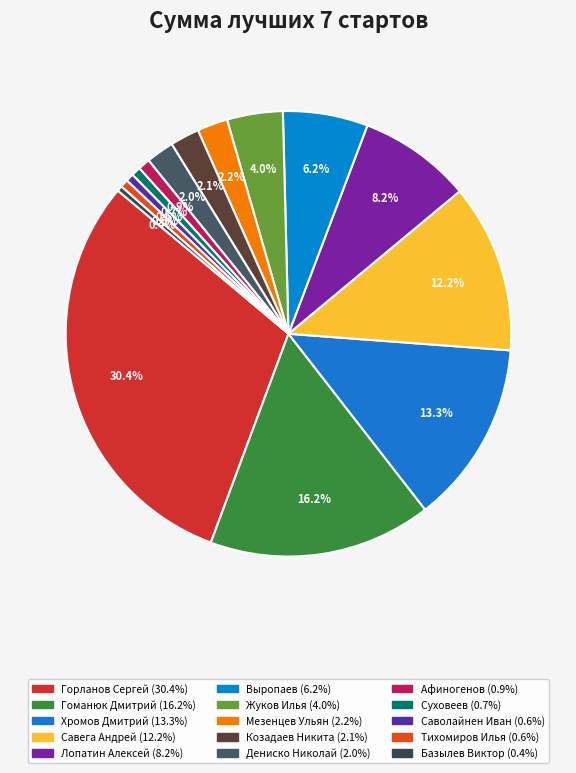

How many slices are in this pie chart?

15